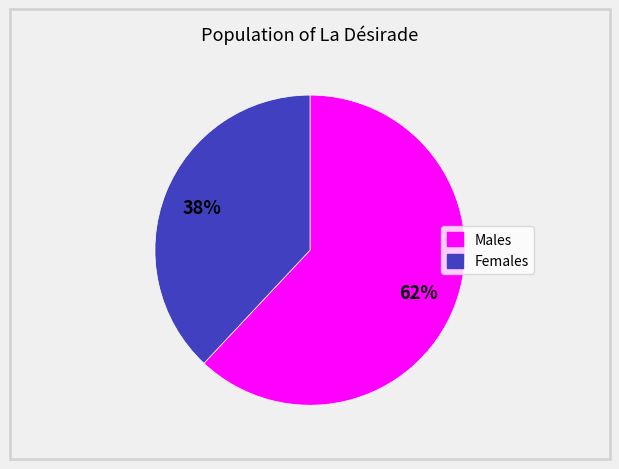

To the nearest percent, what is the difference between the largest and smallest slice percentages?

24%